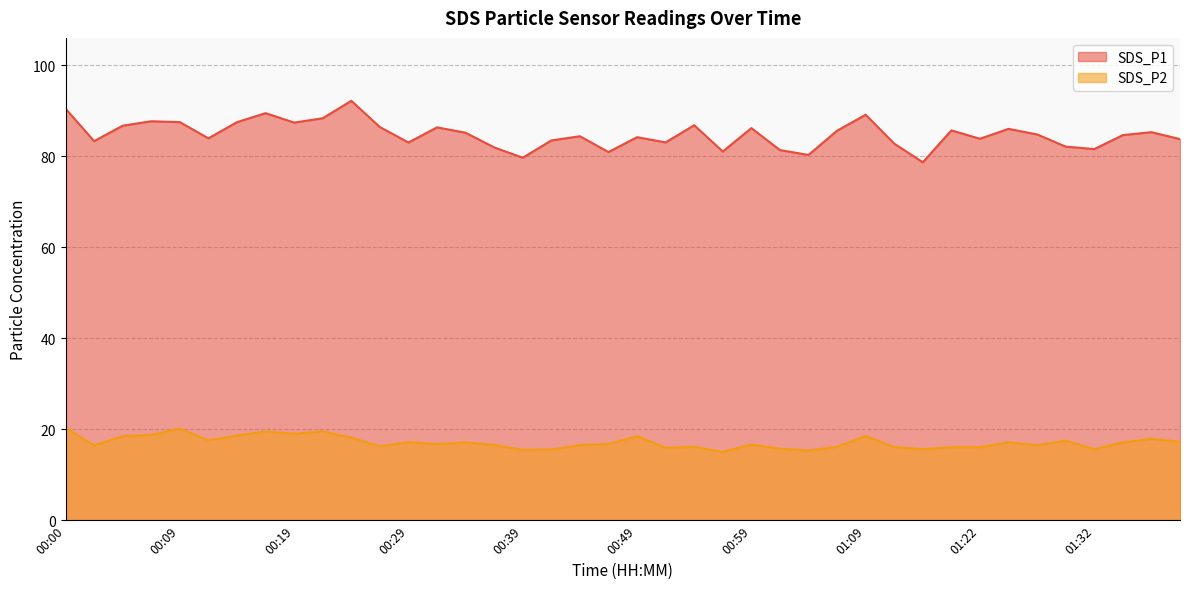

The SDS_P2 series shows 25.6 at 01:30. True or false?

False